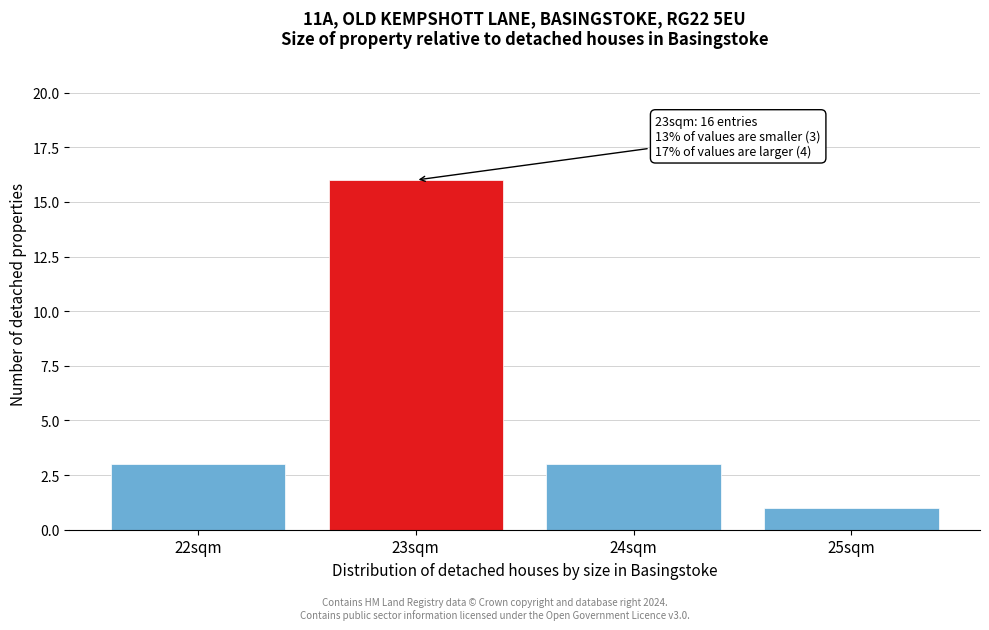

Reading right to left, what are all the values shown in this chart?

1	3	16	3